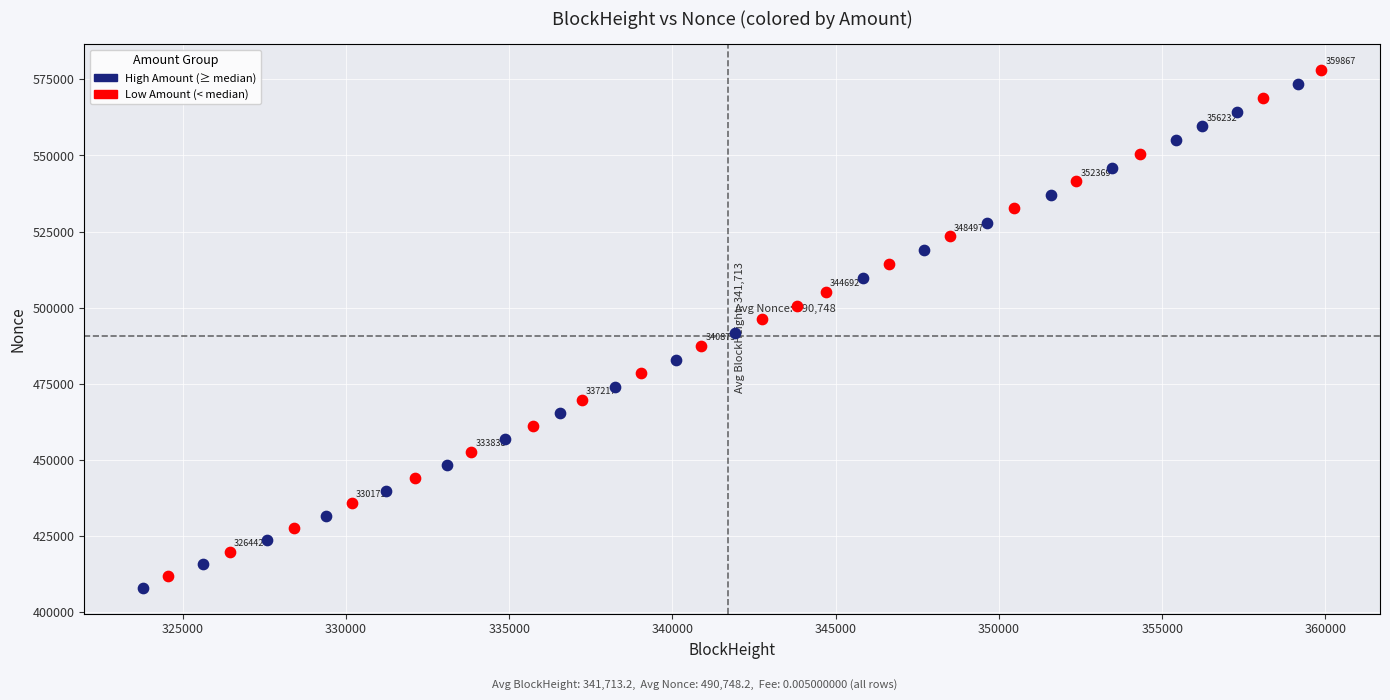

Which series has the widest spread of Y values?

Low Amount (< median)